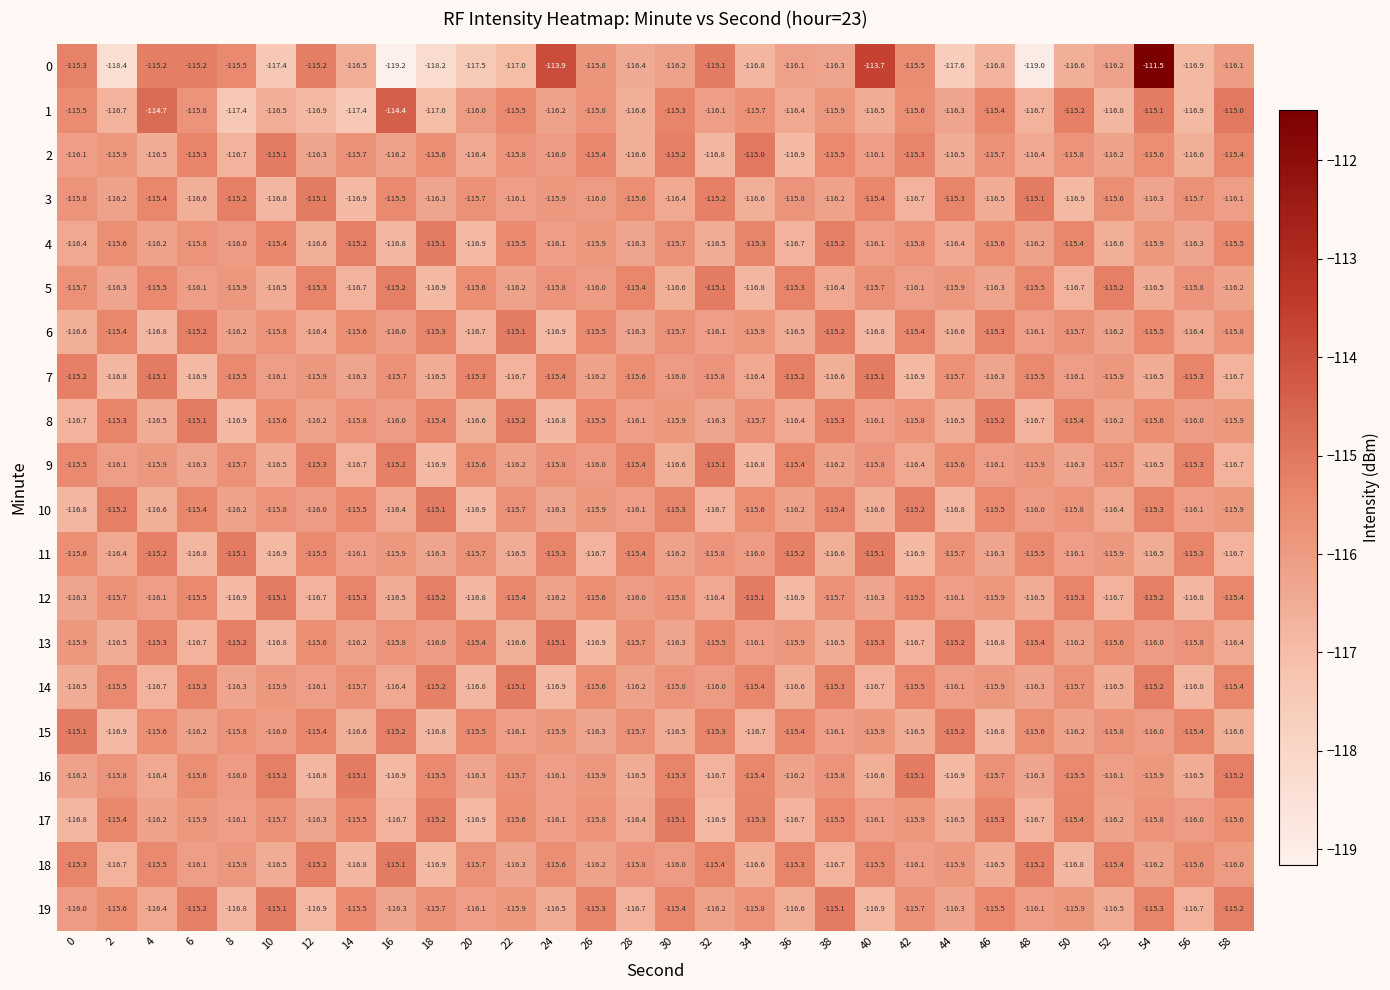

At which category is the sum across all series the highest?

54